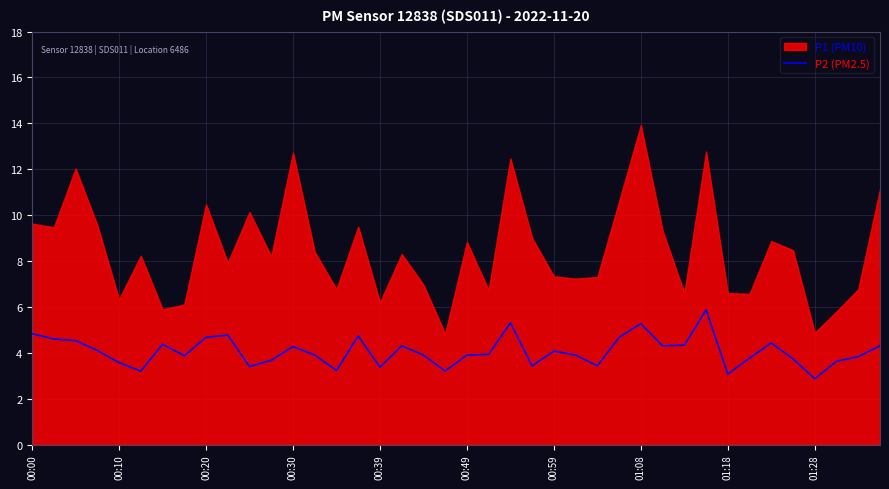

What is the highest value of the P2 (PM2.5) series?

5.9